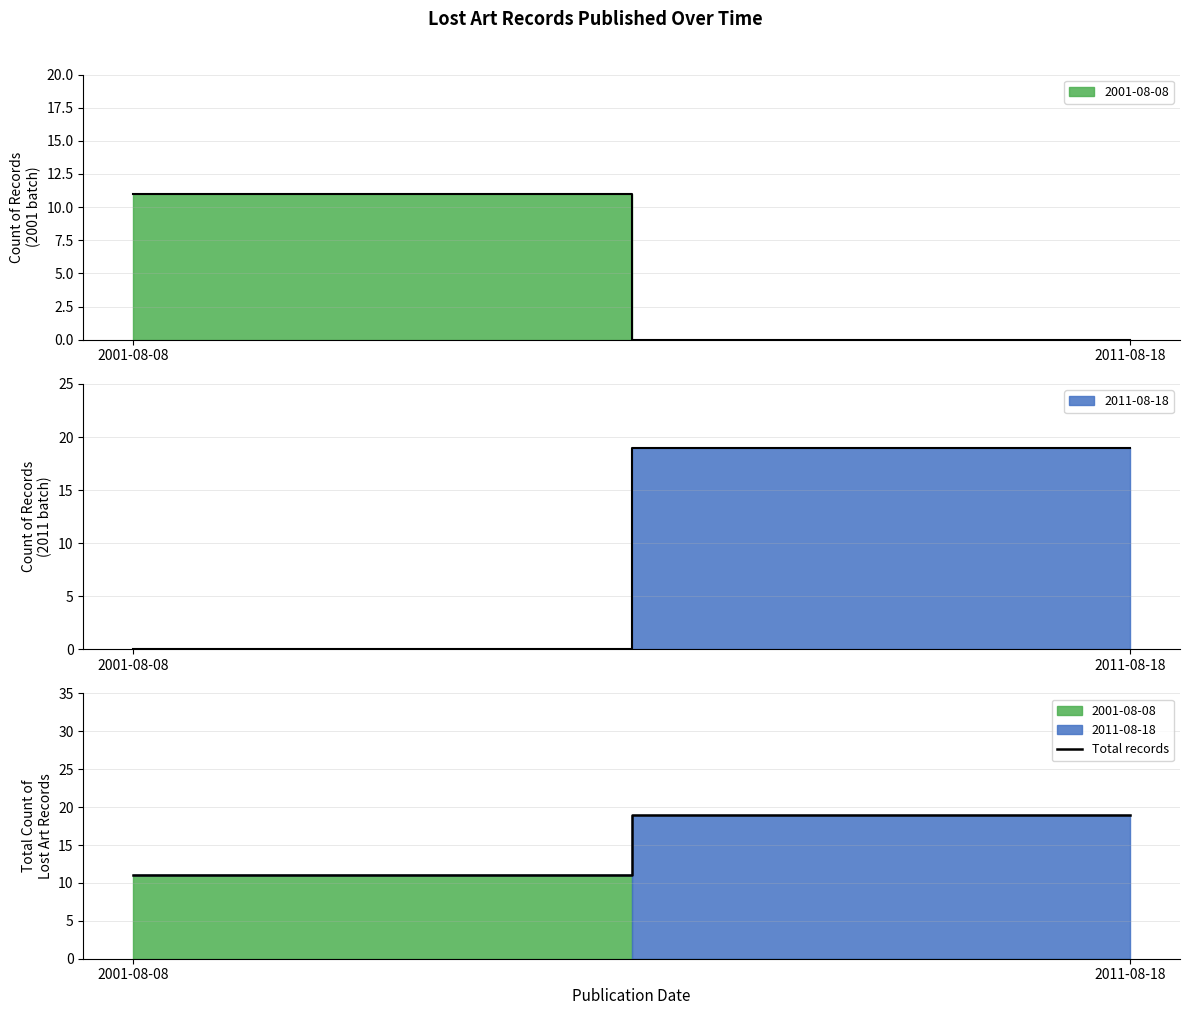

What is the sum of all values?

30